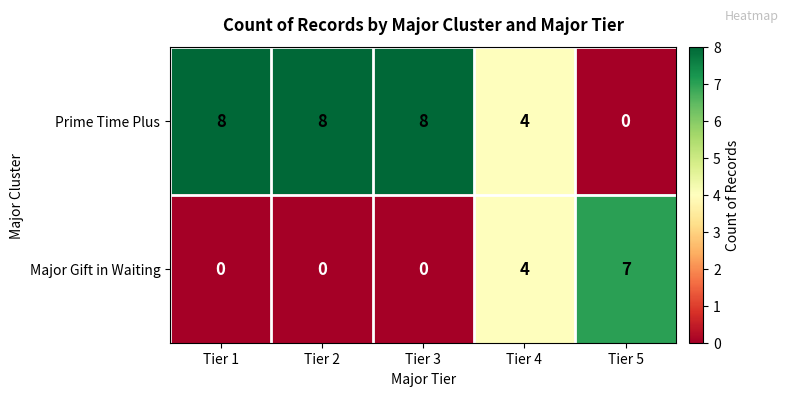

Which series has the widest spread of values?

Prime Time Plus